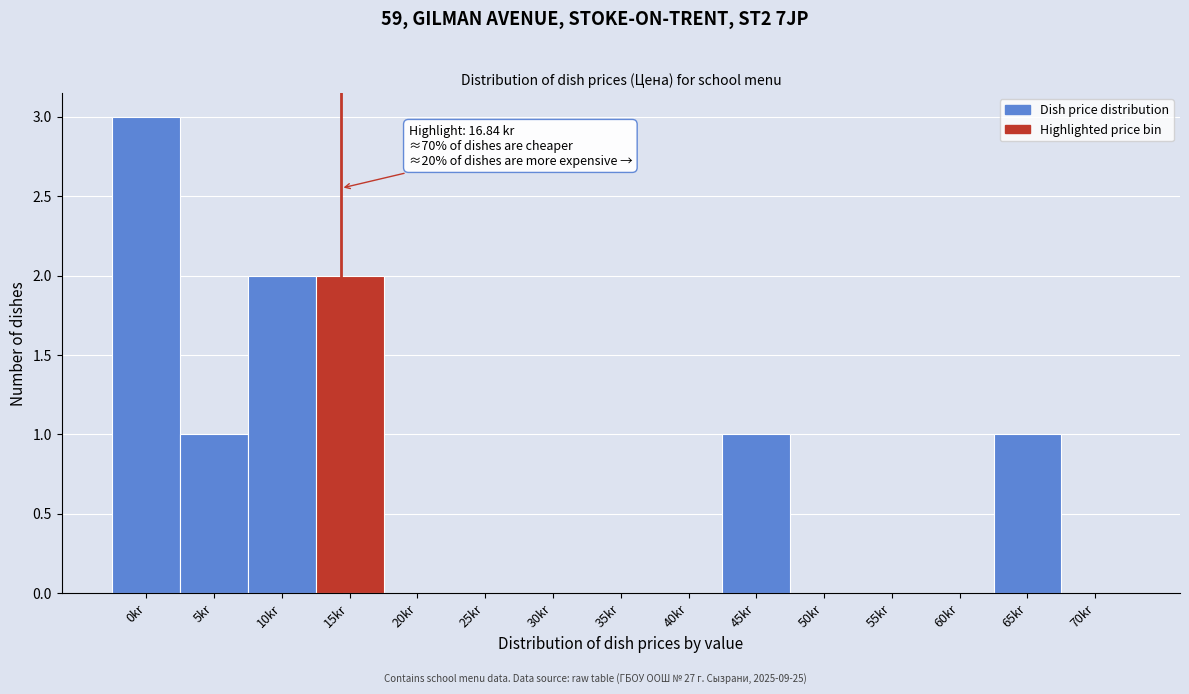

Reading left to right, what are all the values shown in this chart?

0kr=3	5kr=1	10kr=2	15kr=2	20kr=0	25kr=0	30kr=0	35kr=0	40kr=0	45kr=1	50kr=0	55kr=0	60kr=0	65kr=1	70kr=0